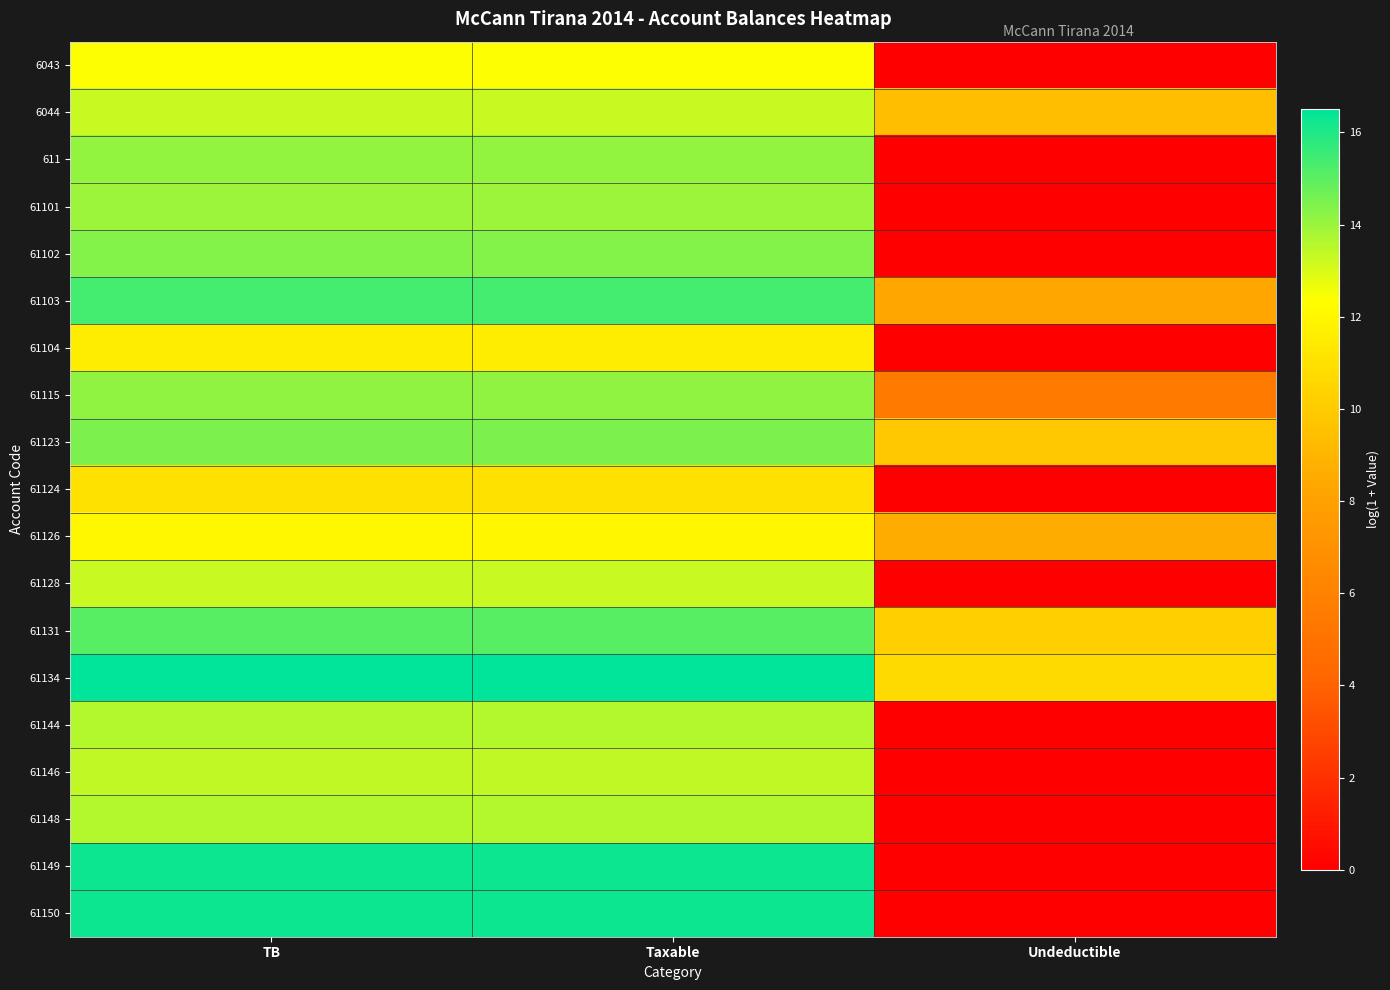

Reading left to right, extract all data points from this chart.

6043: TB=12.4	Taxable=12.4	Undeductible=0.0
6044: TB=13.3	Taxable=13.3	Undeductible=9.5
611: TB=14.1	Taxable=14.1	Undeductible=0.0
61101: TB=14.0	Taxable=14.0	Undeductible=0.0
61102: TB=14.4	Taxable=14.4	Undeductible=0.0
61103: TB=15.4	Taxable=15.4	Undeductible=8.3
61104: TB=11.6	Taxable=11.6	Undeductible=0.0
61115: TB=14.2	Taxable=14.2	Undeductible=5.5
61123: TB=14.5	Taxable=14.5	Undeductible=9.8
61124: TB=11.0	Taxable=11.0	Undeductible=0.0
61126: TB=12.0	Taxable=12.0	Undeductible=8.5
61128: TB=13.2	Taxable=13.2	Undeductible=0.0
61131: TB=15.1	Taxable=15.1	Undeductible=10.2
61134: TB=16.5	Taxable=16.5	Undeductible=10.7
61144: TB=13.6	Taxable=13.6	Undeductible=0.0
61146: TB=13.4	Taxable=13.4	Undeductible=0.0
61148: TB=13.6	Taxable=13.6	Undeductible=0.0
61149: TB=16.3	Taxable=16.3	Undeductible=0.0
61150: TB=16.3	Taxable=16.3	Undeductible=0.0